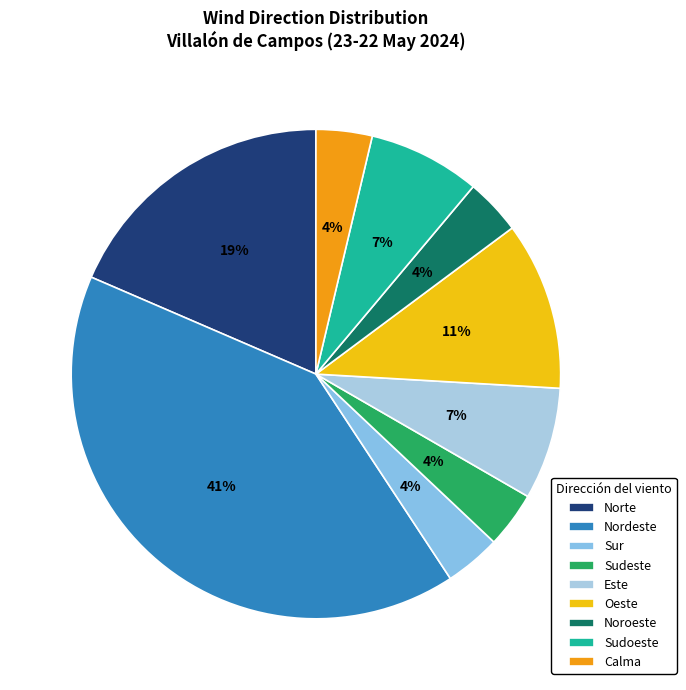

To the nearest percent, what percentage of the pie is Norte?

19%